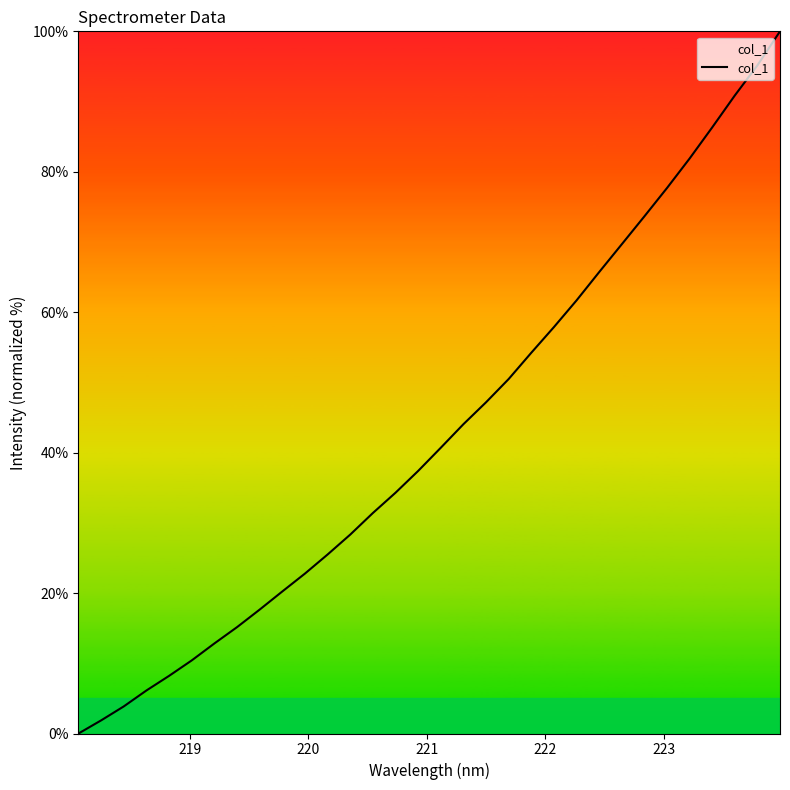

What is the difference between the maximum and minimum values?

100.0